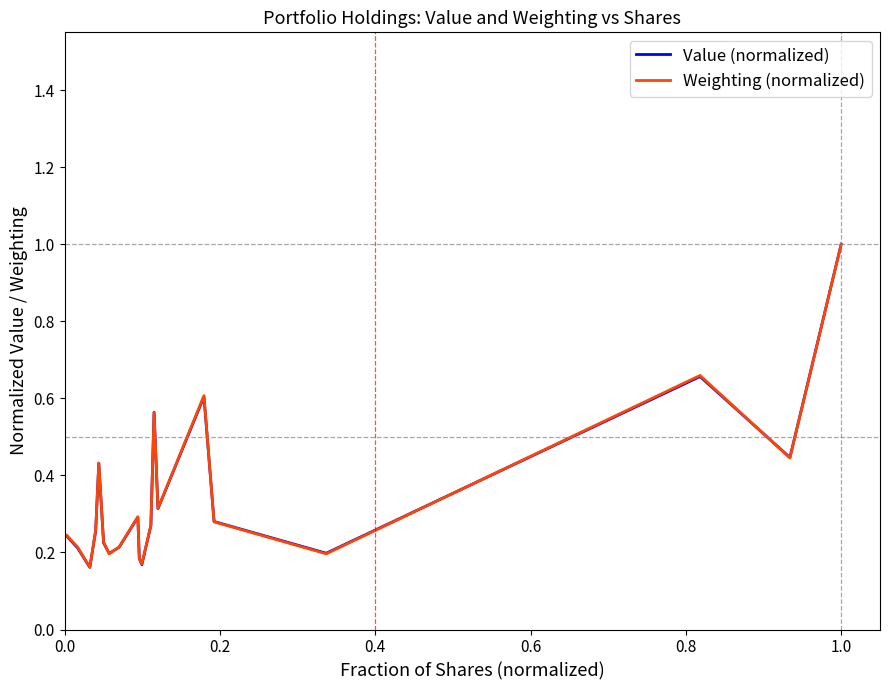

What is the greatest value displayed?

1.0